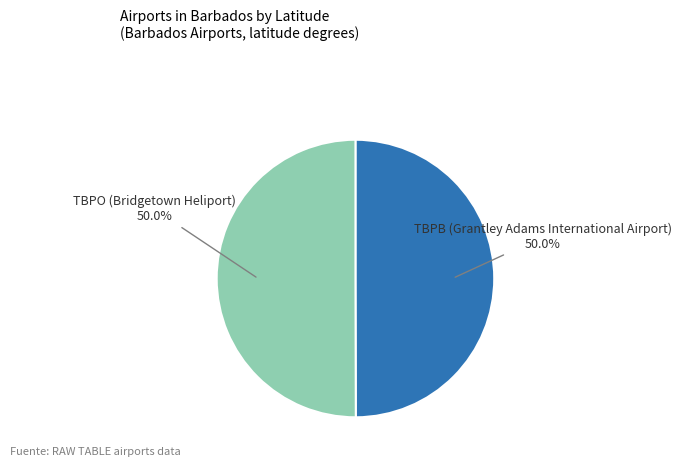

To the nearest percent, what portion does TBPB (Grantley Adams International Airport) represent?

50%